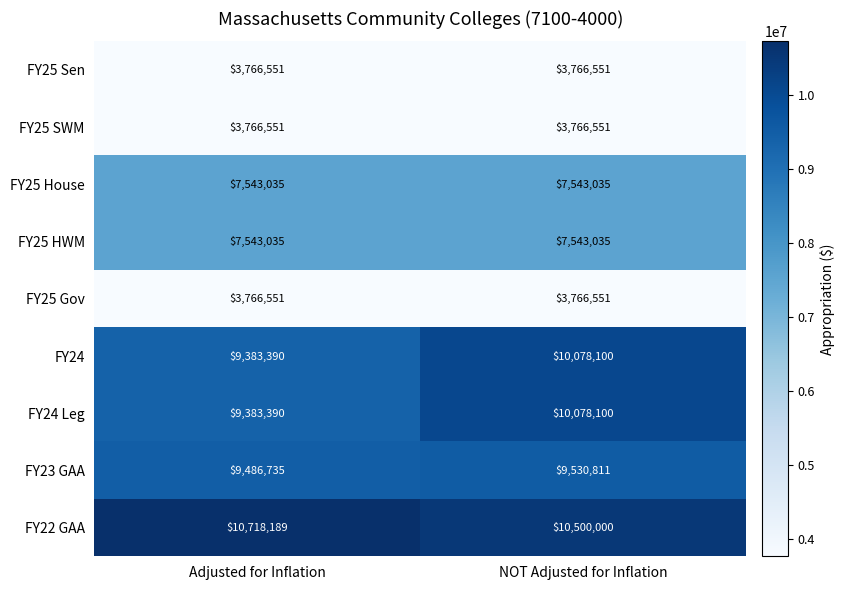

The FY23 GAA series shows 14282455 at NOT Adjusted for Inflation. True or false?

False